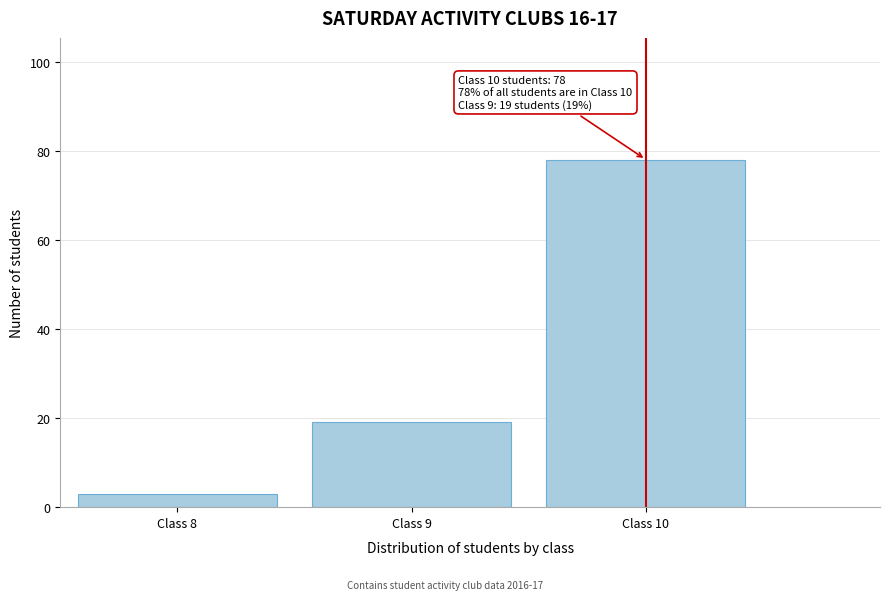

Reading left to right, transcribe all the data shown in this chart.

3	19	78